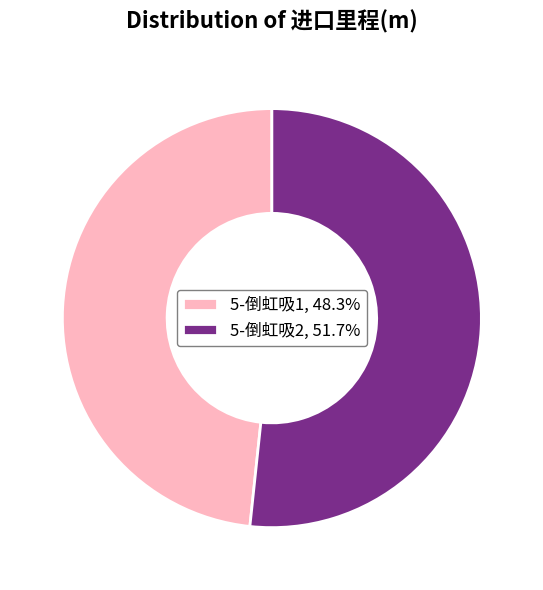

Does any single category account for the majority?

Yes